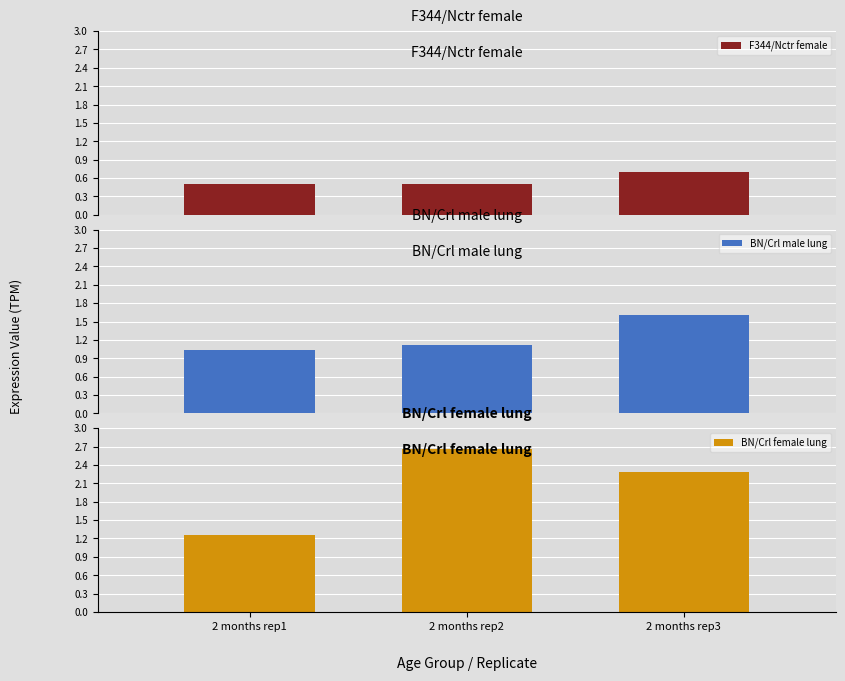

What are all the series names shown in the legend?

F344/Nctr female, BN/Crl male lung, BN/Crl female lung